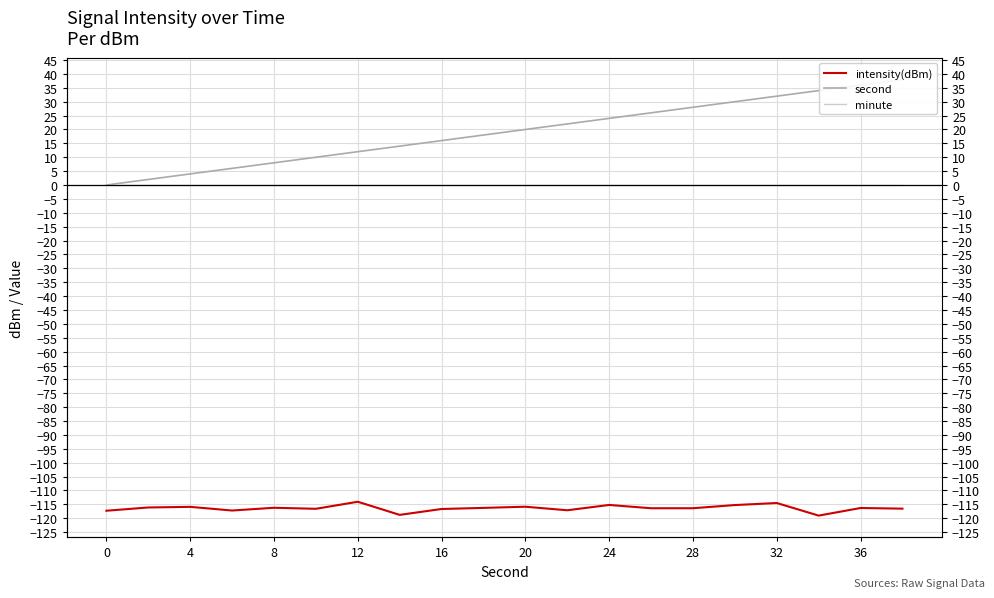

Count the number of data series in this chart.

3